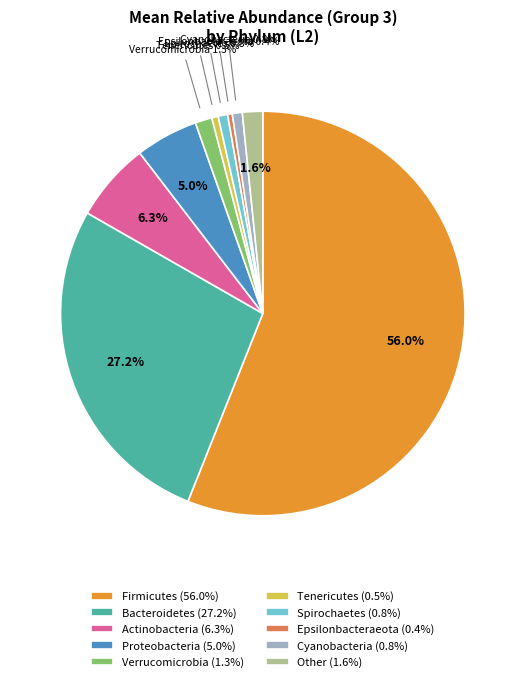

What percentage is NOT represented by Cyanobacteria?

99.2%